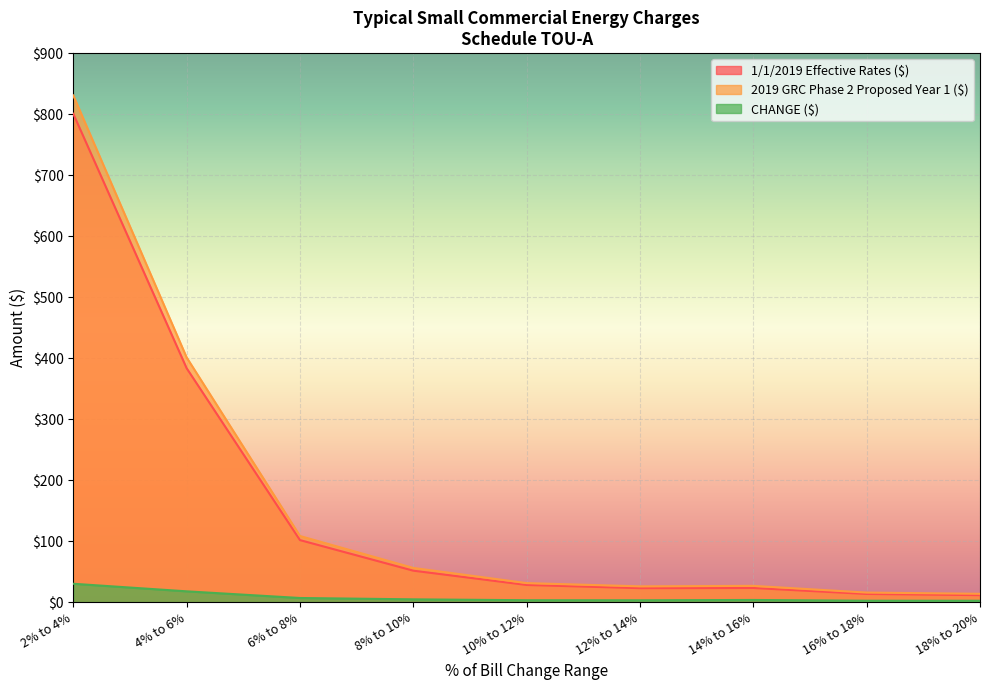

Is it true that 2019 GRC Phase 2 Proposed Year 1 ($) equals 31.1 at 10% to 12%?

True